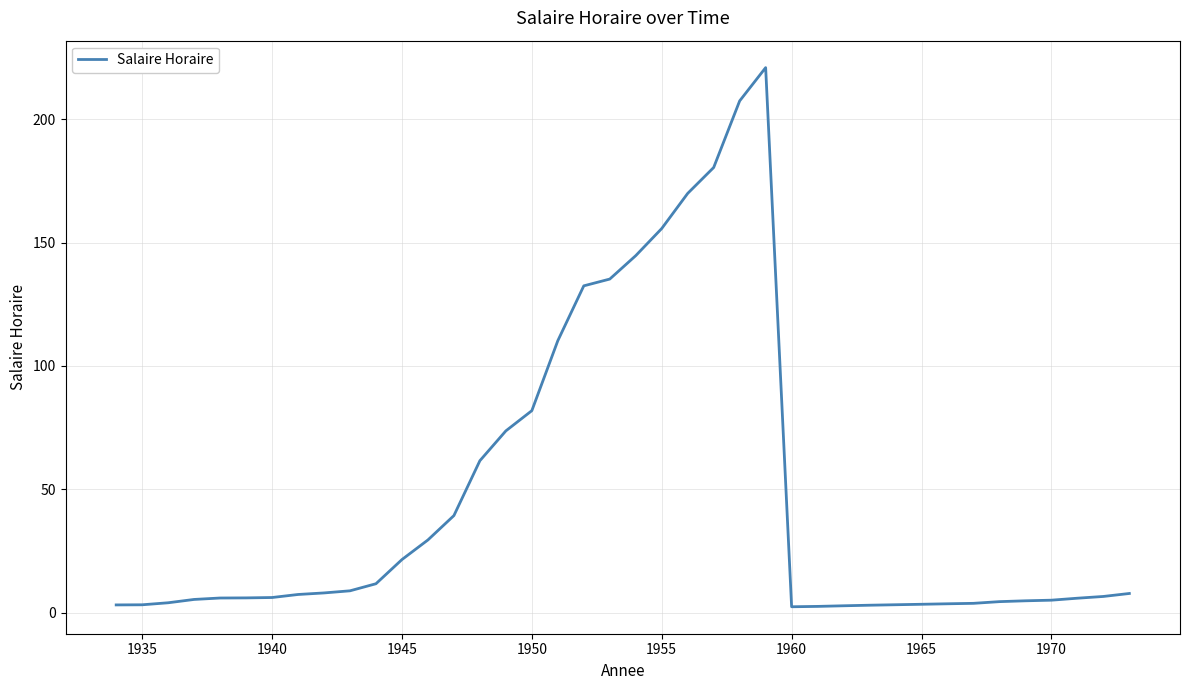

What is the maximum value shown in the chart?

221.0